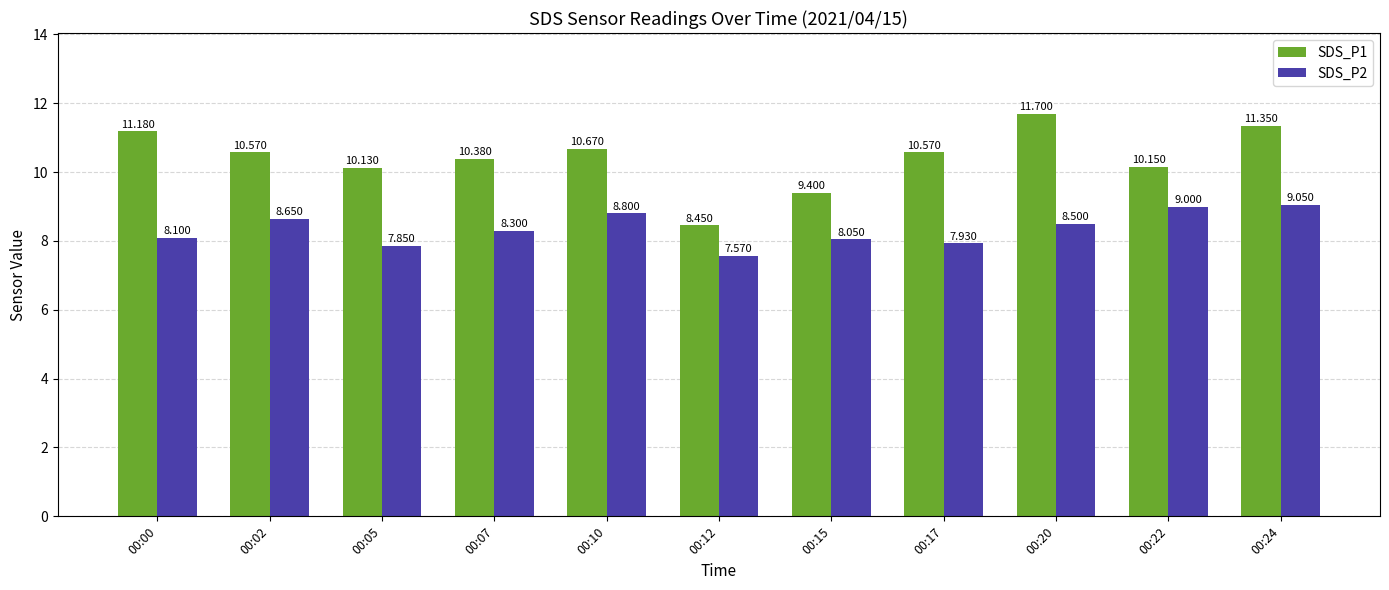

Rank the series by their average value, from highest to lowest.

SDS_P1, SDS_P2